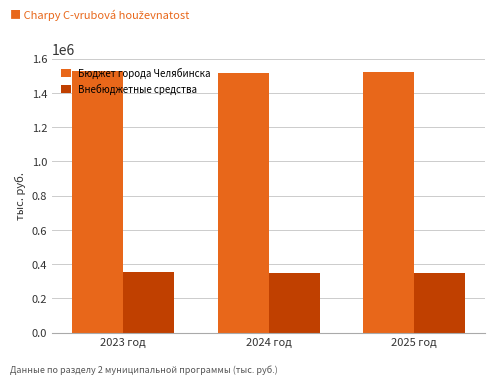

What is the difference between the Бюджет города Челябинска values at 2024 год and 2023 год?

6577.4